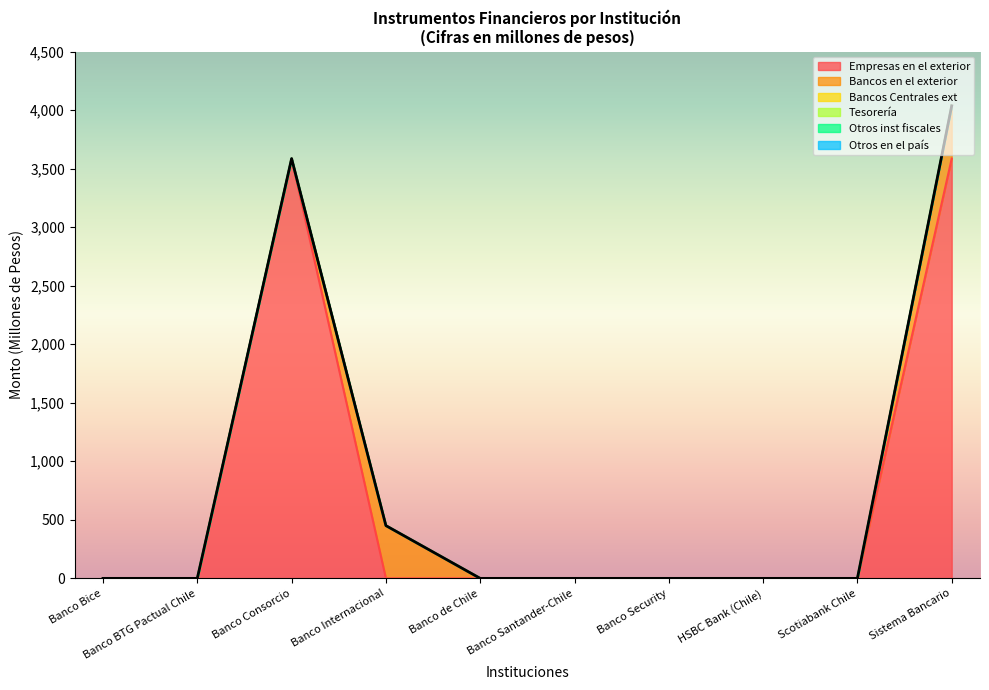

Is it true that Banco Consorcio equals -2042.6 at Banco Consorcio?

False